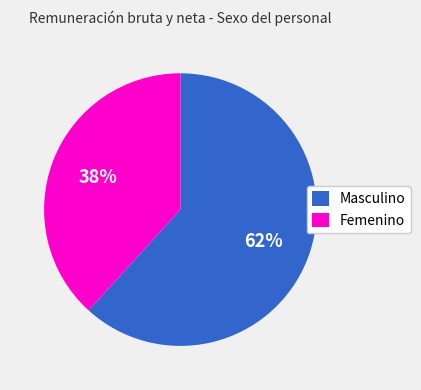

Rank the categories by value from lowest to highest.

Femenino, Masculino